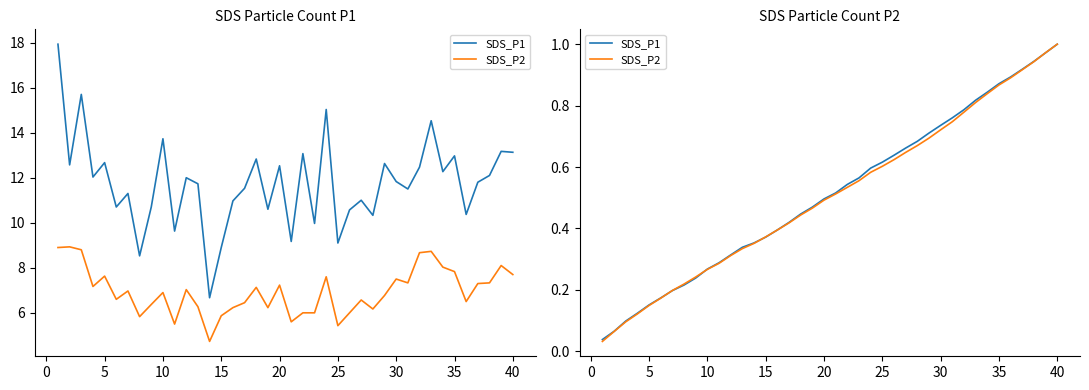

True or false: SDS_P2 and SDS_P1 cross at least once.

True